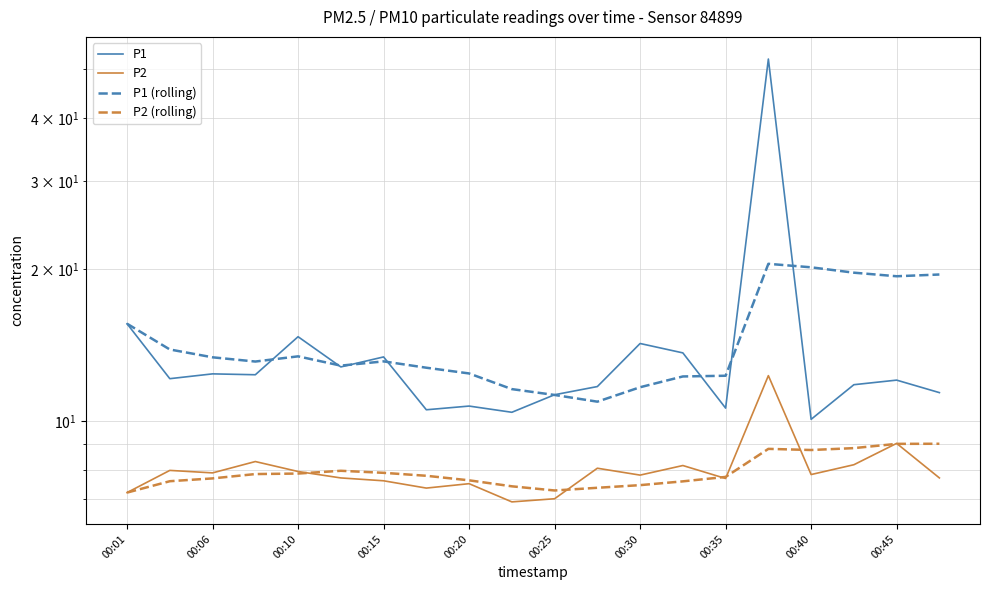

How many data points in P1 are above 12?

11